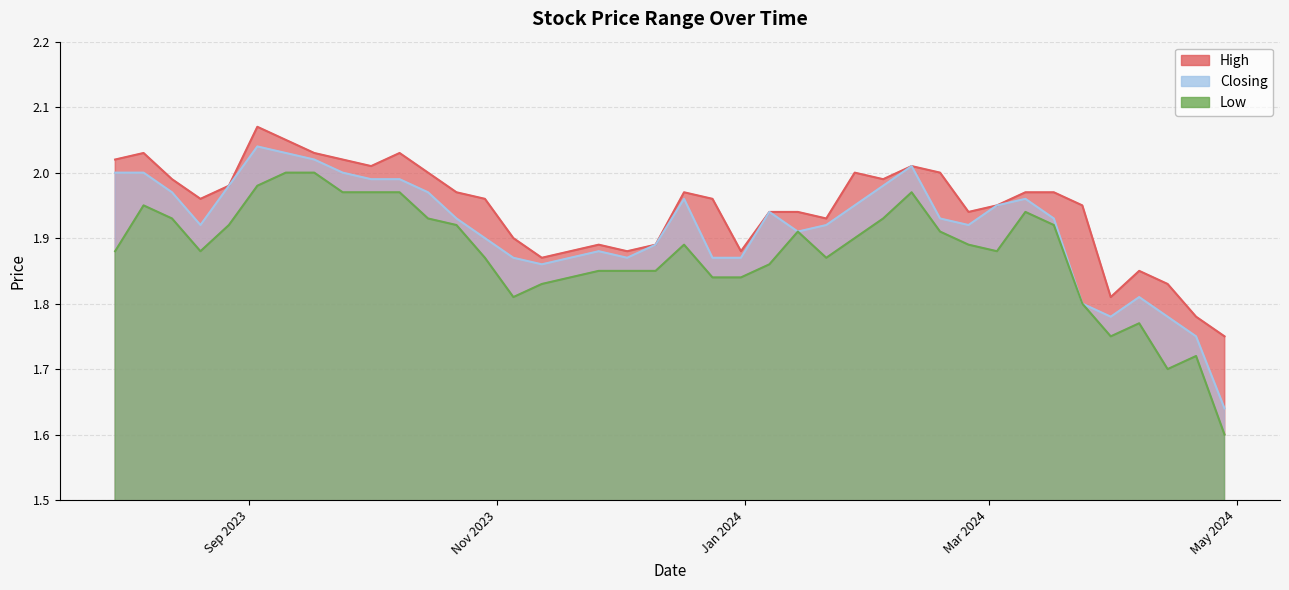

At how many categories does at least one series exceed 2?

9